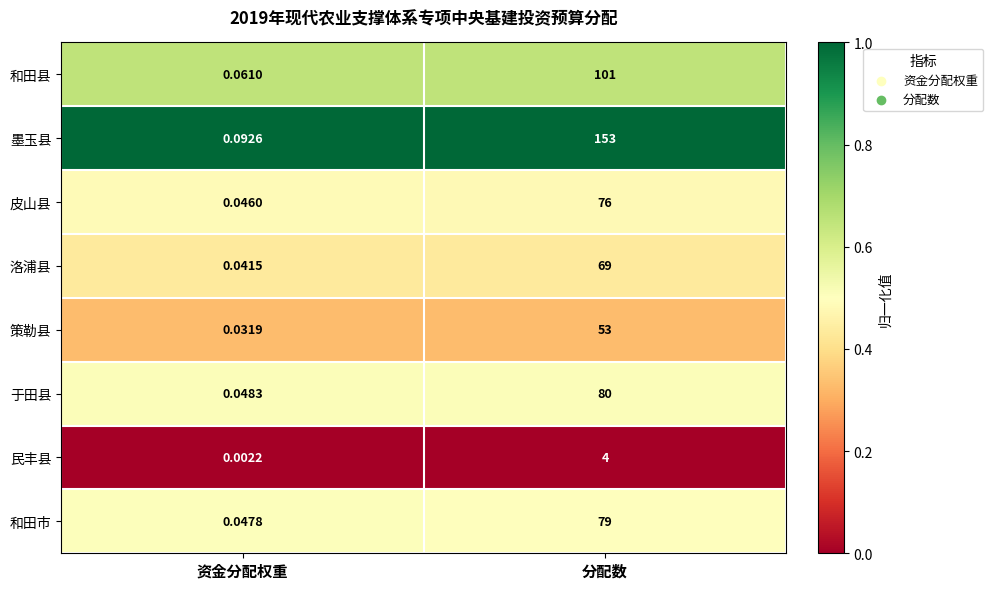

Which series has the largest total across all categories?

墨玉县